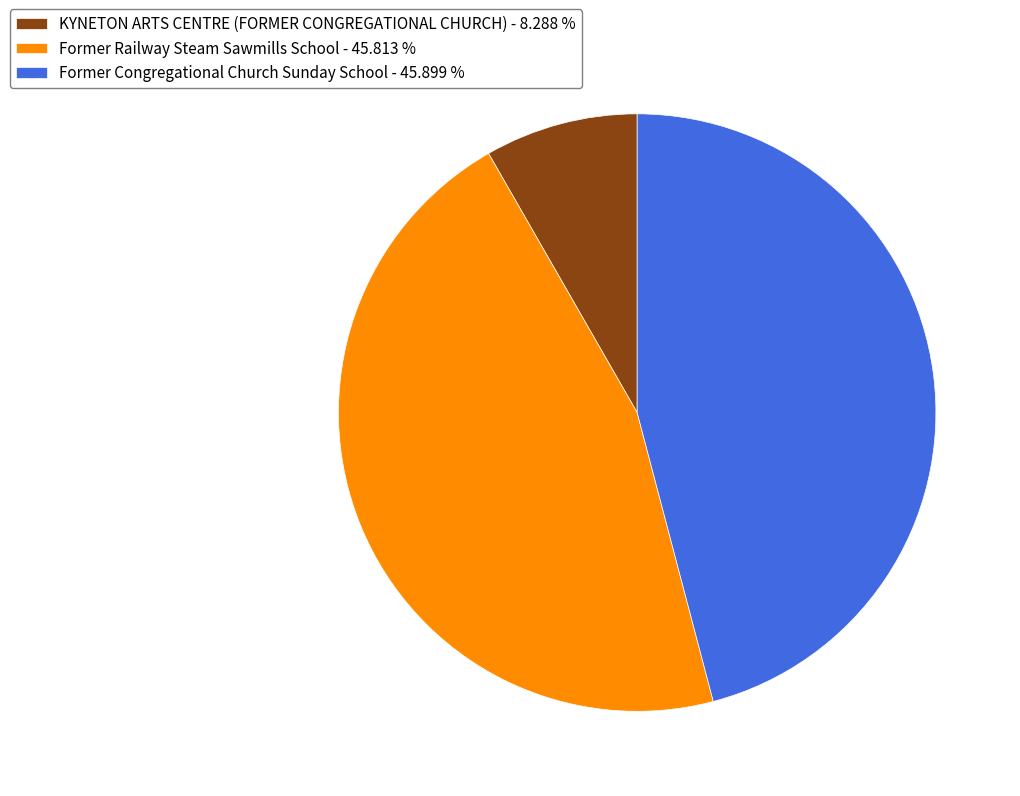

Is there any slice that represents more than half of the pie?

No